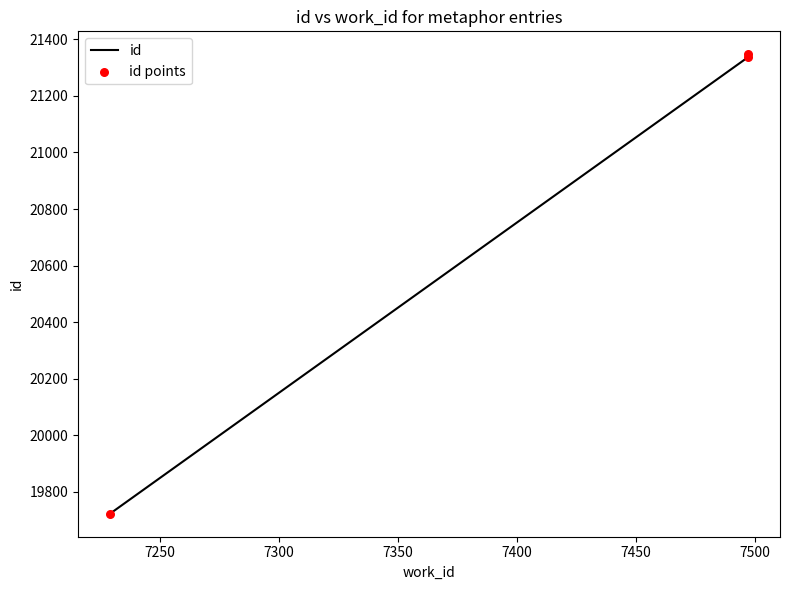

What are all the series names shown in the legend?

id, id points